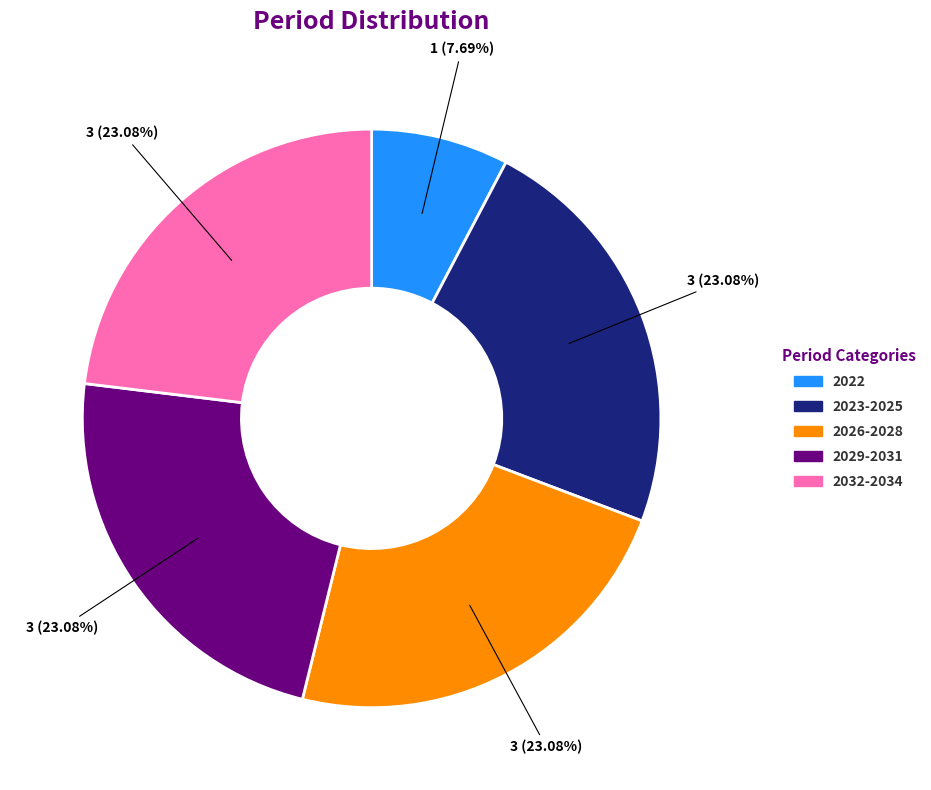

Does any single category account for the majority?

No